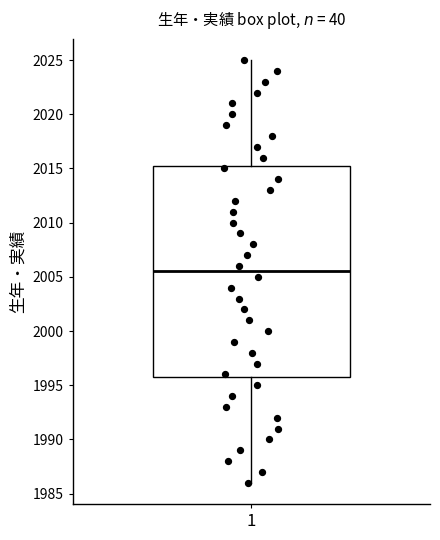

Transcribe this box plot: give where the median line is, the range the box spans, and where the two whiskers end, as read against the y-axis. The values are not printed on the chart, so give them approximately, as read against the axis.

median 2005.5, box 1996.0 to 2015.5, whiskers 1986.0 to 2025.0